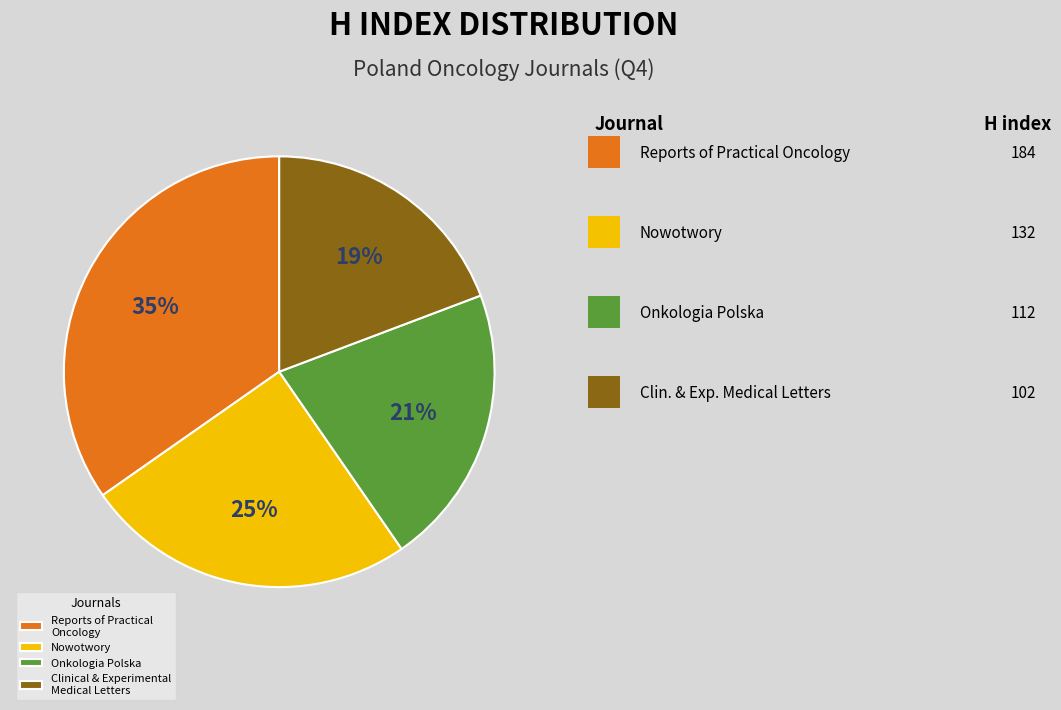

To the nearest percent, what percentage of the pie is Onkologia Polska?

21%